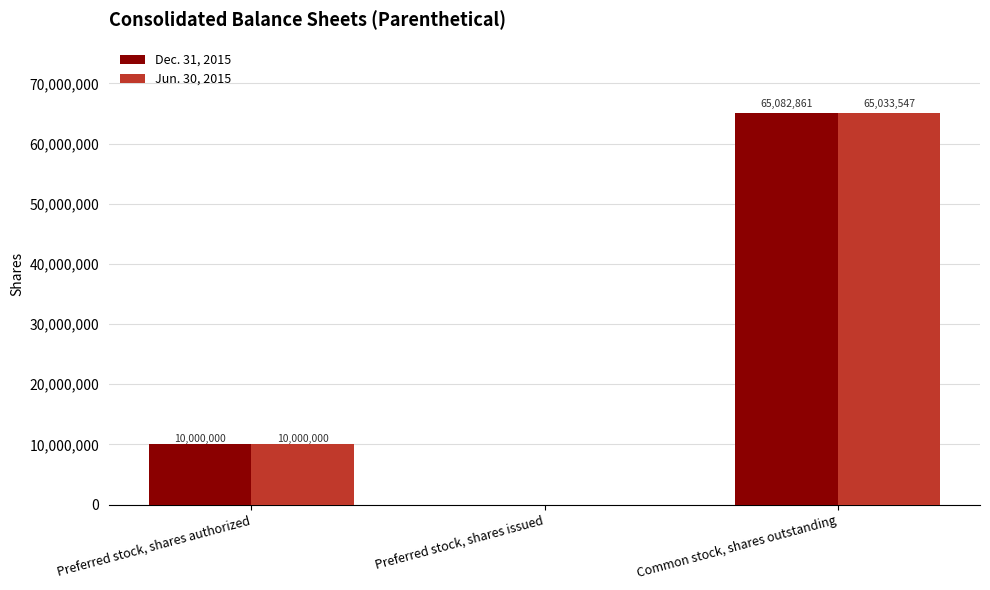

The Dec. 31, 2015 series shows 0 at Preferred stock, shares issued. True or false?

True